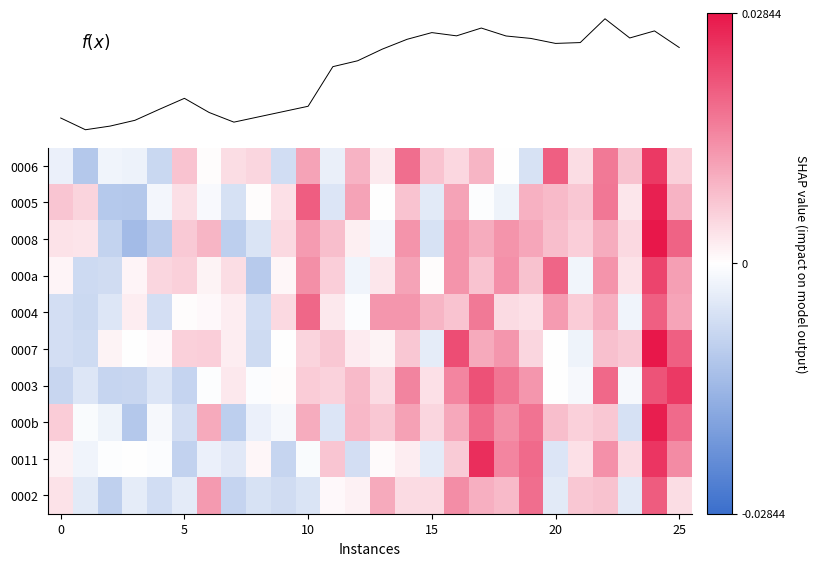

Reading left to right, list all the values displayed in this chart.

0006: -0.0	-0.0	-0.0	-0.0	-0.0	0.0	0.0	0.0	0.0	-0.0	0.0	-0.0	0.0	0.0	0.0	0.0	0.0	0.0	0.0	-0.0	0.0	0.0	0.0	0.0	0.0	0.0
0005: 0.0	0.0	-0.0	-0.0	-0.0	0.0	-0.0	-0.0	0.0	0.0	0.0	-0.0	0.0	-0.0	0.0	-0.0	0.0	-0.0	-0.0	0.0	0.0	0.0	0.0	0.0	0.0	0.0
0008: 0.0	0.0	-0.0	-0.0	-0.0	0.0	0.0	-0.0	-0.0	0.0	0.0	0.0	0.0	-0.0	0.0	-0.0	0.0	0.0	0.0	0.0	0.0	0.0	0.0	0.0	0.0	0.0
000a: 0.0	-0.0	-0.0	0.0	0.0	0.0	0.0	0.0	-0.0	0.0	0.0	0.0	-0.0	0.0	0.0	0.0	0.0	0.0	0.0	0.0	0.0	-0.0	0.0	0.0	0.0	0.0
0004: -0.0	-0.0	-0.0	0.0	-0.0	0.0	0.0	0.0	-0.0	0.0	0.0	0.0	-0.0	0.0	0.0	0.0	0.0	0.0	0.0	0.0	0.0	0.0	0.0	-0.0	0.0	0.0
0007: -0.0	-0.0	0.0	0.0	0.0	0.0	0.0	0.0	-0.0	-0.0	0.0	0.0	0.0	0.0	0.0	-0.0	0.0	0.0	0.0	0.0	0.0	-0.0	0.0	0.0	0.0	0.0
0003: -0.0	-0.0	-0.0	-0.0	-0.0	-0.0	-0.0	0.0	-0.0	0.0	0.0	0.0	0.0	0.0	0.0	0.0	0.0	0.0	0.0	0.0	0.0	-0.0	0.0	-0.0	0.0	0.0
000b: 0.0	-0.0	-0.0	-0.0	-0.0	-0.0	0.0	-0.0	-0.0	-0.0	0.0	-0.0	0.0	0.0	0.0	0.0	0.0	0.0	0.0	0.0	0.0	0.0	0.0	-0.0	0.0	0.0
0011: 0.0	-0.0	-0.0	-0.0	-0.0	-0.0	-0.0	-0.0	0.0	-0.0	-0.0	0.0	-0.0	0.0	0.0	-0.0	0.0	0.0	0.0	0.0	-0.0	0.0	0.0	0.0	0.0	0.0
0002: 0.0	-0.0	-0.0	-0.0	-0.0	-0.0	0.0	-0.0	-0.0	-0.0	-0.0	0.0	0.0	0.0	0.0	0.0	0.0	0.0	0.0	0.0	-0.0	0.0	0.0	-0.0	0.0	0.0